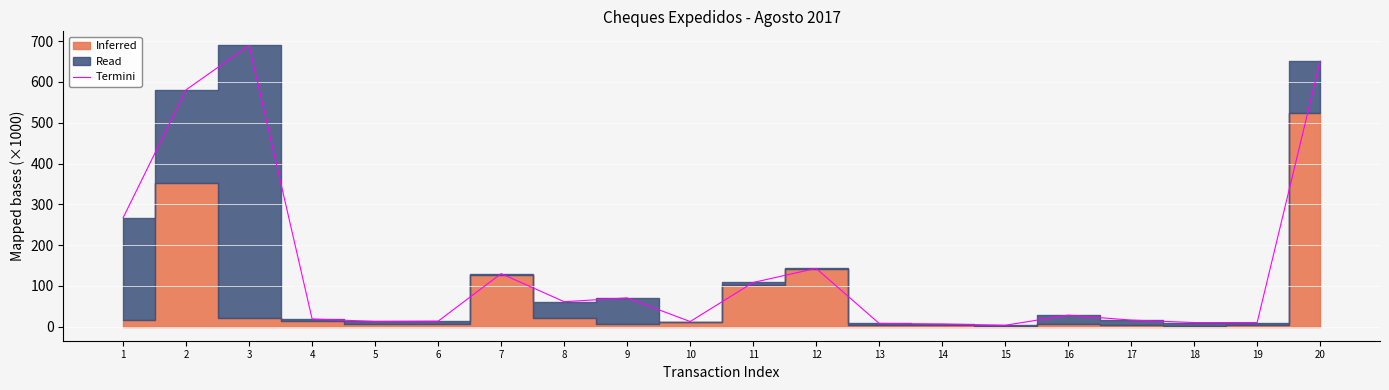

True or false: the data has more than 0 interior local peaks.

True